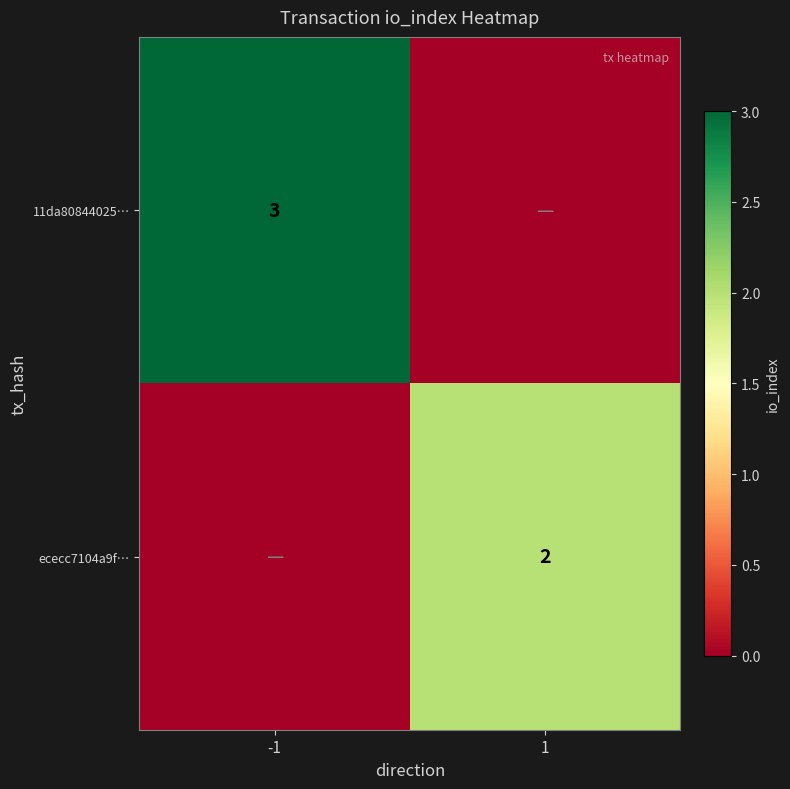

The 11da80844025… series shows 3 at -1. True or false?

True